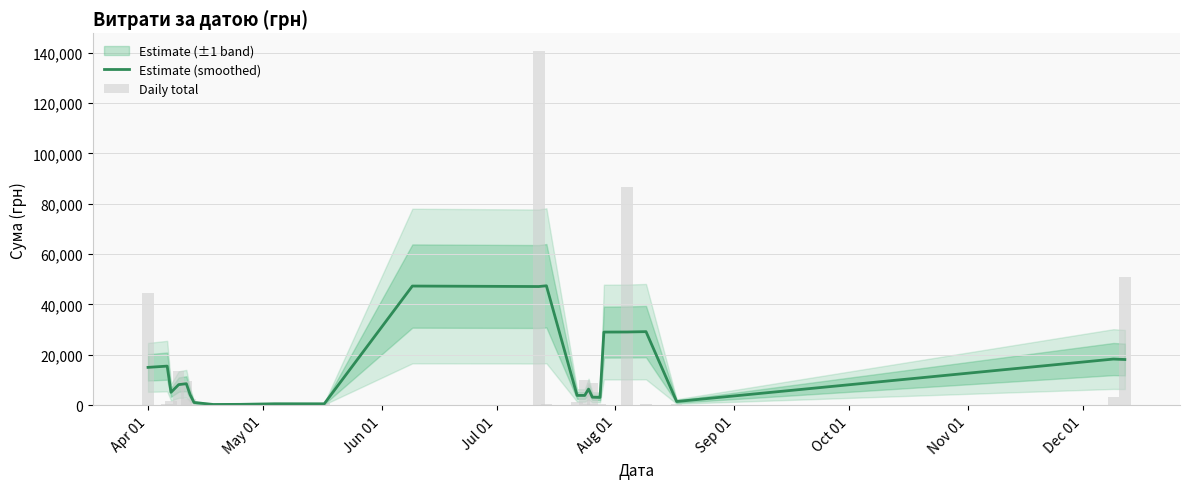

What is the value of the Daily total bar at the 8th from the left?

253.0